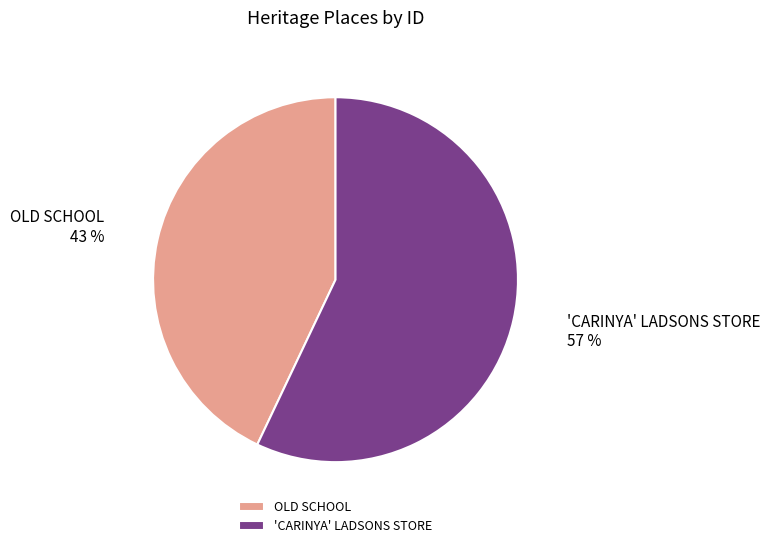

How many segments does this pie chart have?

2